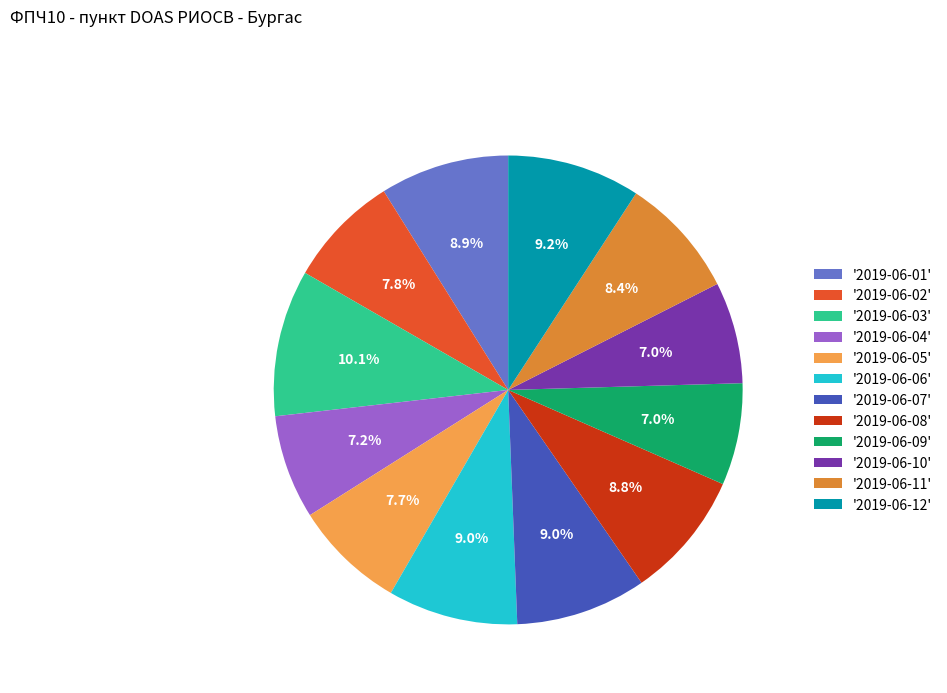

Which has a higher value, '2019-06-11' or '2019-06-04'?

'2019-06-11'